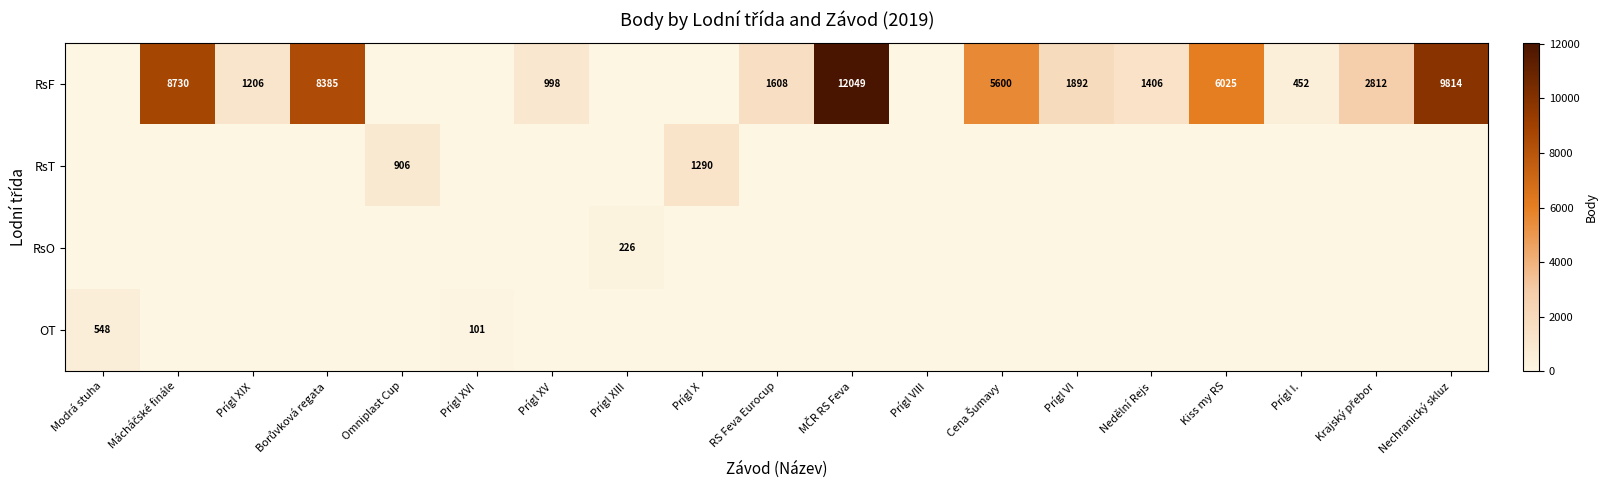

The value of RsF at Nechranický skluz is 9814. True or false?

True